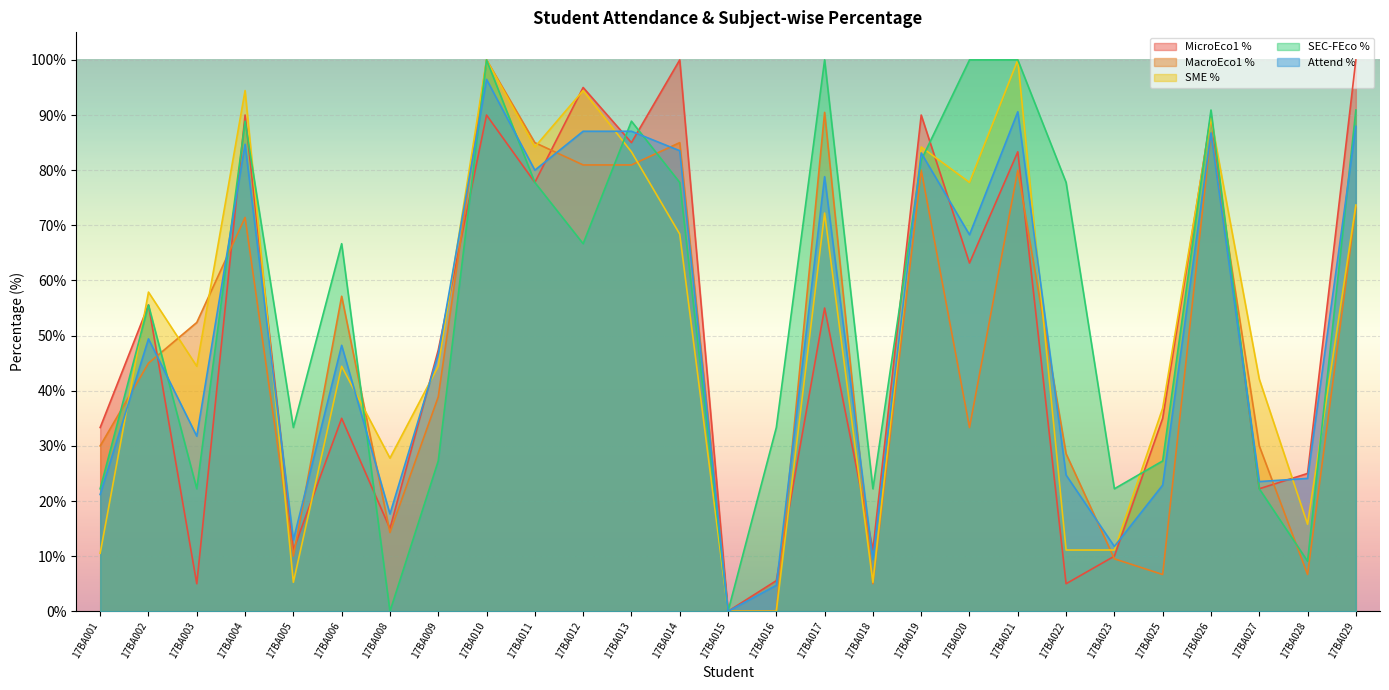

How many lines are shown in the chart?

5